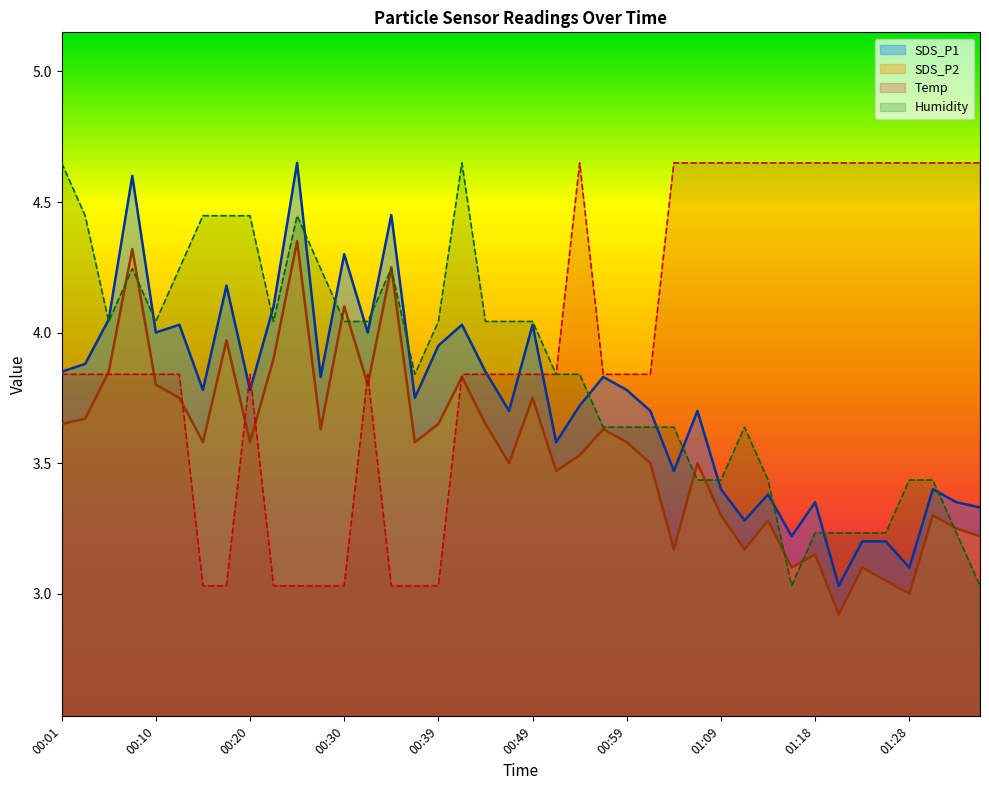

What is the label of the 15th point from the left?

00:35